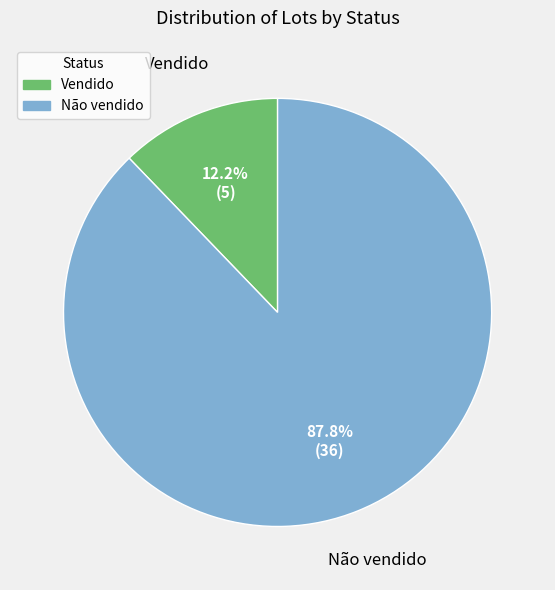

True or false: Vendido accounts for 12% of the total.

True